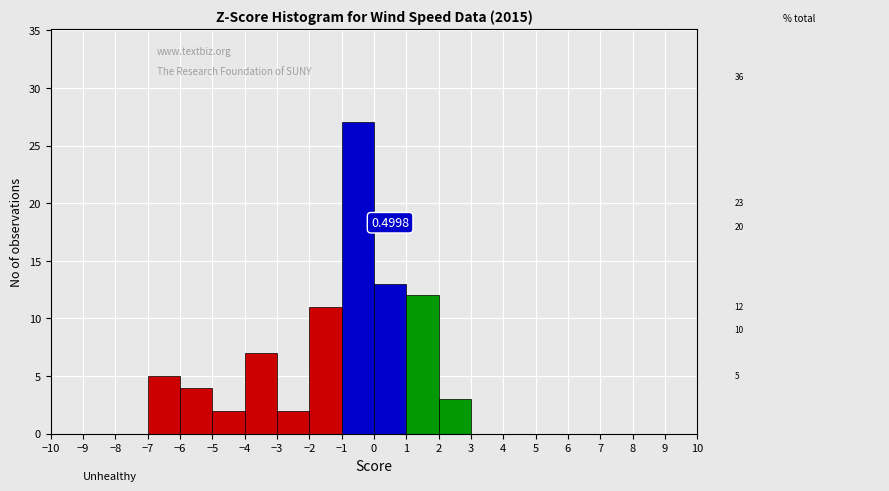

Which range on the x-axis has the tallest bar?

-1 to 0